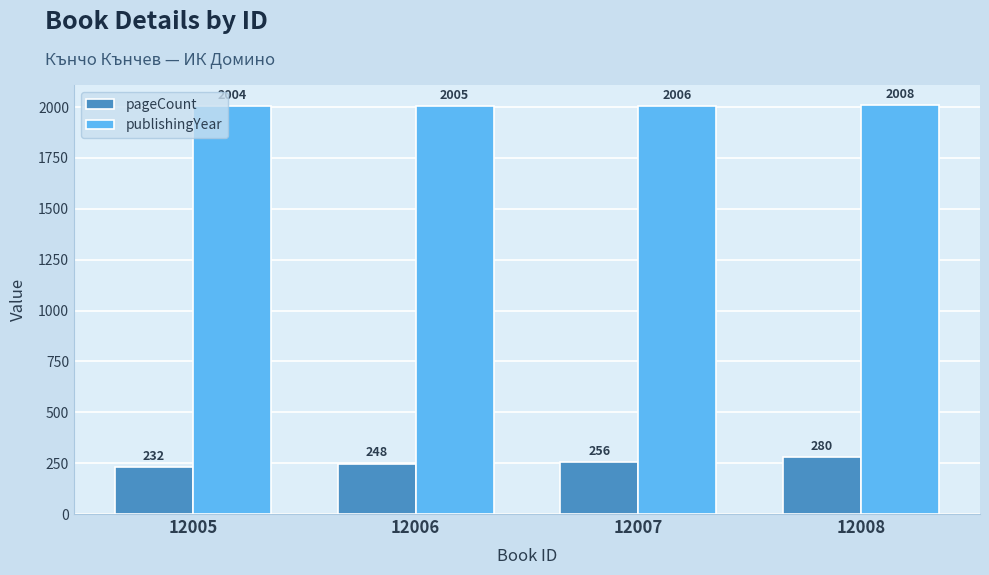

How many publishingYear values are between 2005 and 2008?

3